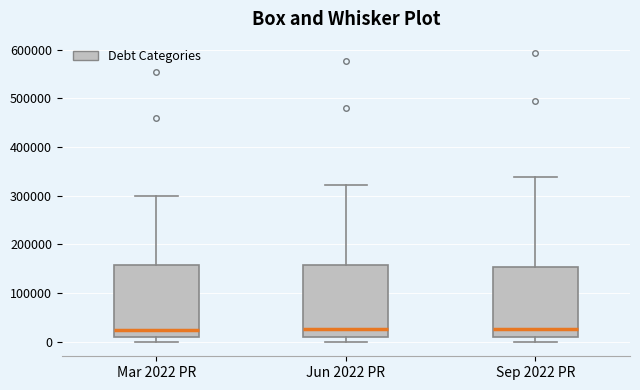

Reading left to right, read every box against the y-axis: the position of its median line, the range the box covers, and the ends of its whiskers. The values are not printed on the chart, so give them approximately, as read against the axis.

Mar 2022 PR: median 20000, box 10000 to 160000, whiskers 0 to 300000
Jun 2022 PR: median 30000, box 10000 to 160000, whiskers 0 to 320000
Sep 2022 PR: median 30000, box 10000 to 150000, whiskers 0 to 340000